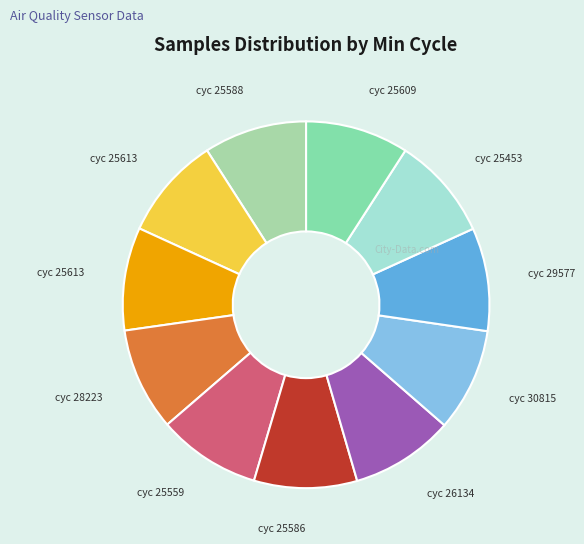

Rank the categories by value from highest to lowest.

30815, 26134, 29577, 25609, 25453, 25588, 25559, 25613, 25613, 25586, 28223